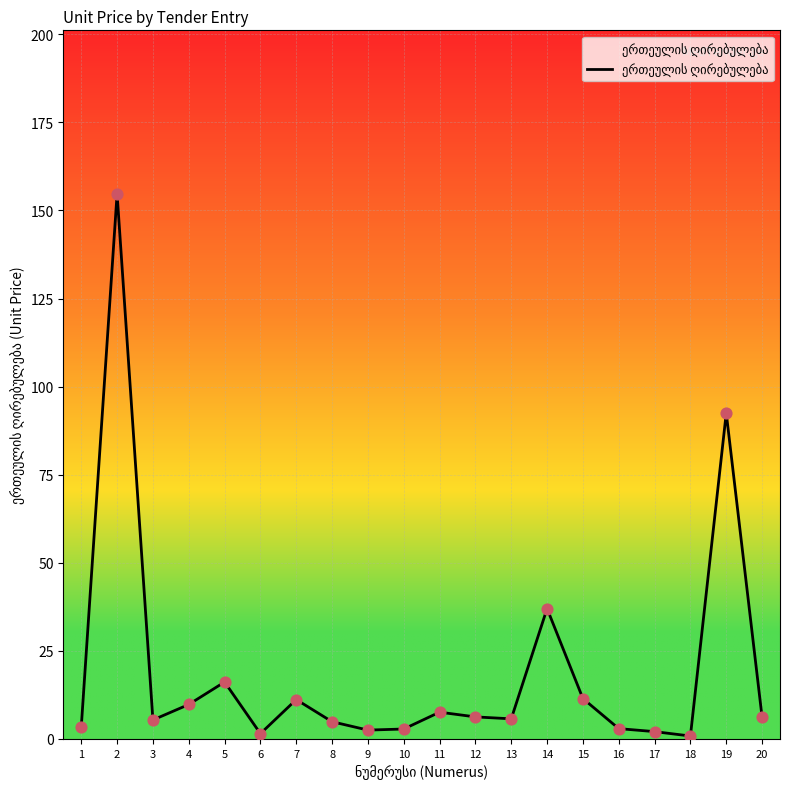

Approximately how many times larger is the value at 19 compared to 12?

14.8